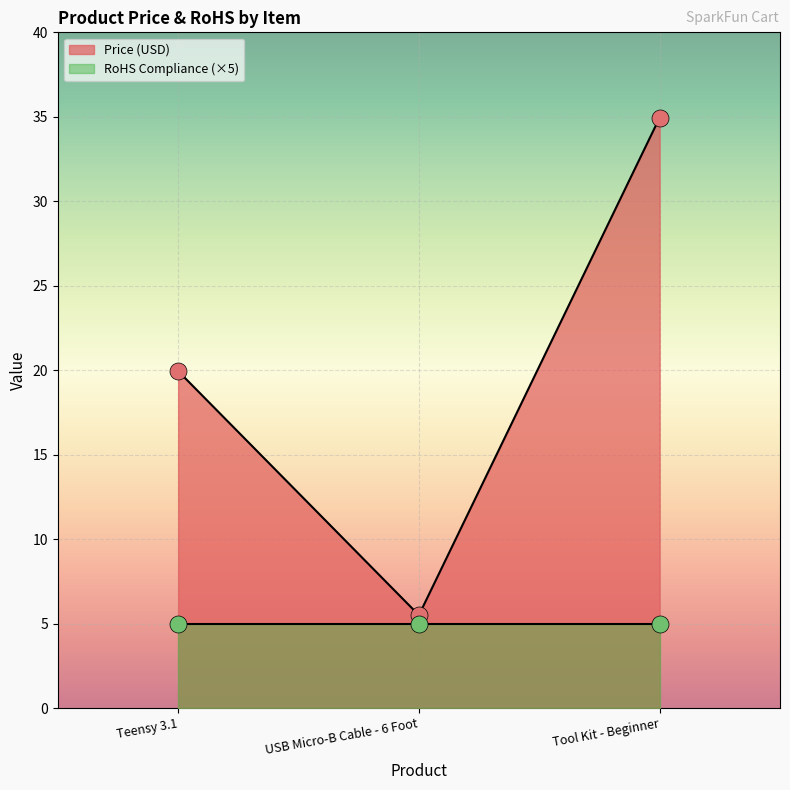

What is the ratio of the value at Teensy 3.1 to the value at Tool Kit - Beginner?

0.6